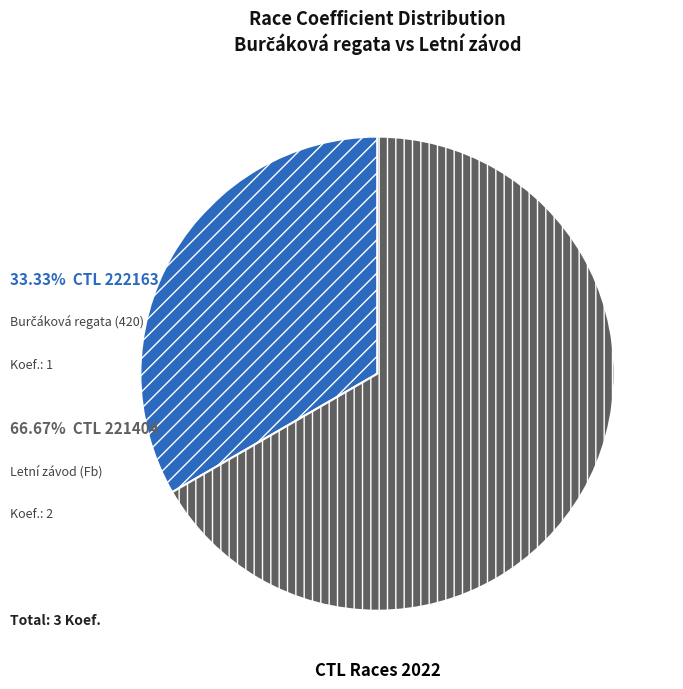

Is there any slice that represents more than half of the pie?

Yes